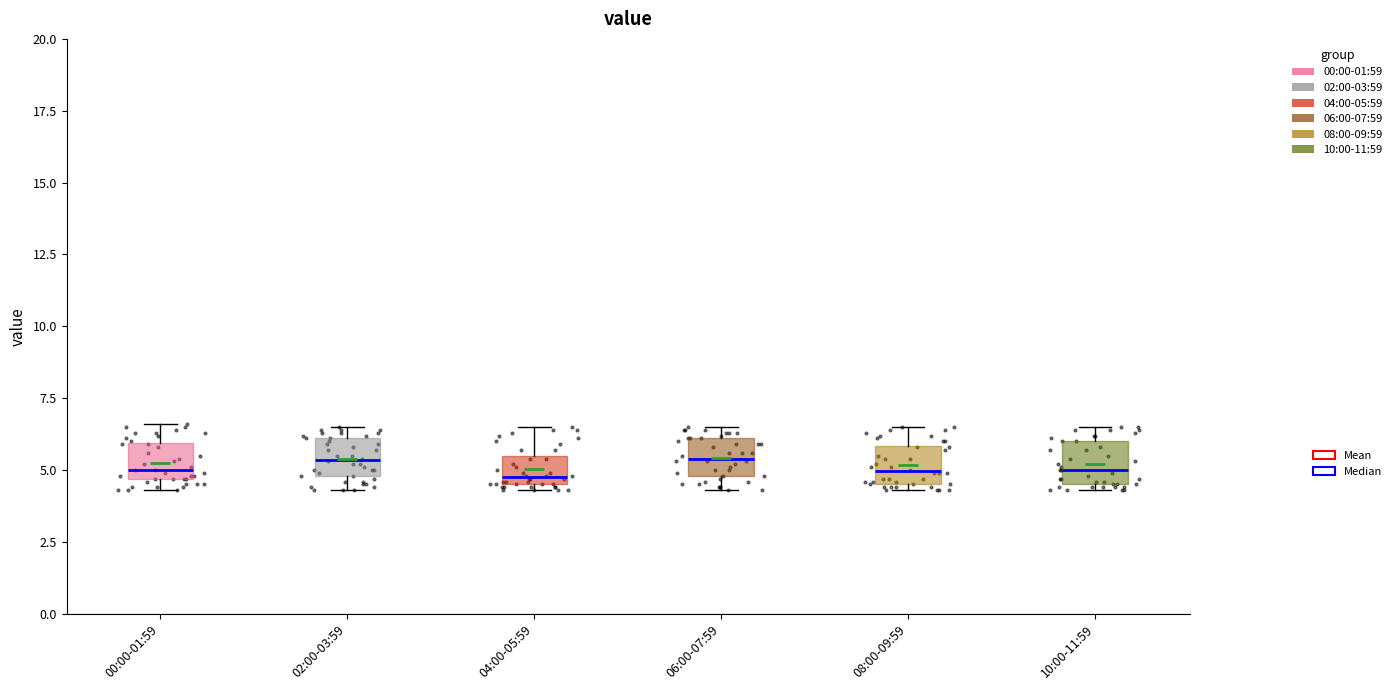

Reading left to right, transcribe this box plot: for each box, give where its median line is, the range the box spans, and where its two whiskers end, as read against the y-axis. The values are not printed on the chart, so give them approximately, as read against the axis.

00:00-01:59: median 5.0, box 4.5 to 6.0, whiskers 4.5 (just below the box's lower edge) to 6.5
02:00-03:59: median 5.5, box 5.0 to 6.0, whiskers 4.5 to 6.5
04:00-05:59: median 5.0, box 4.5 to 5.5, whiskers 4.5 (just below the box's lower edge) to 6.5
06:00-07:59: median 5.5, box 5.0 to 6.0, whiskers 4.5 to 6.5
08:00-09:59: median 5.0, box 4.5 to 6.0, whiskers 4.5 (just below the box's lower edge) to 6.5
10:00-11:59: median 5.0, box 4.5 to 6.0, whiskers 4.5 (just below the box's lower edge) to 6.5